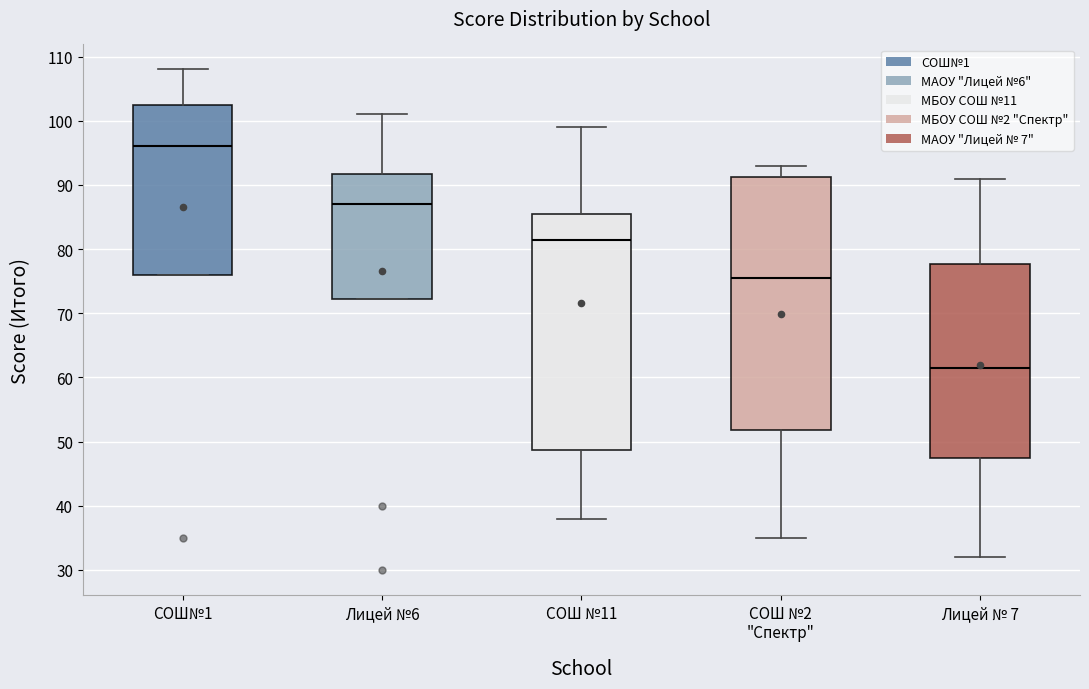

Which box is the tallest, from its lower edge to its upper edge?

СОШ №2 "Спектр"